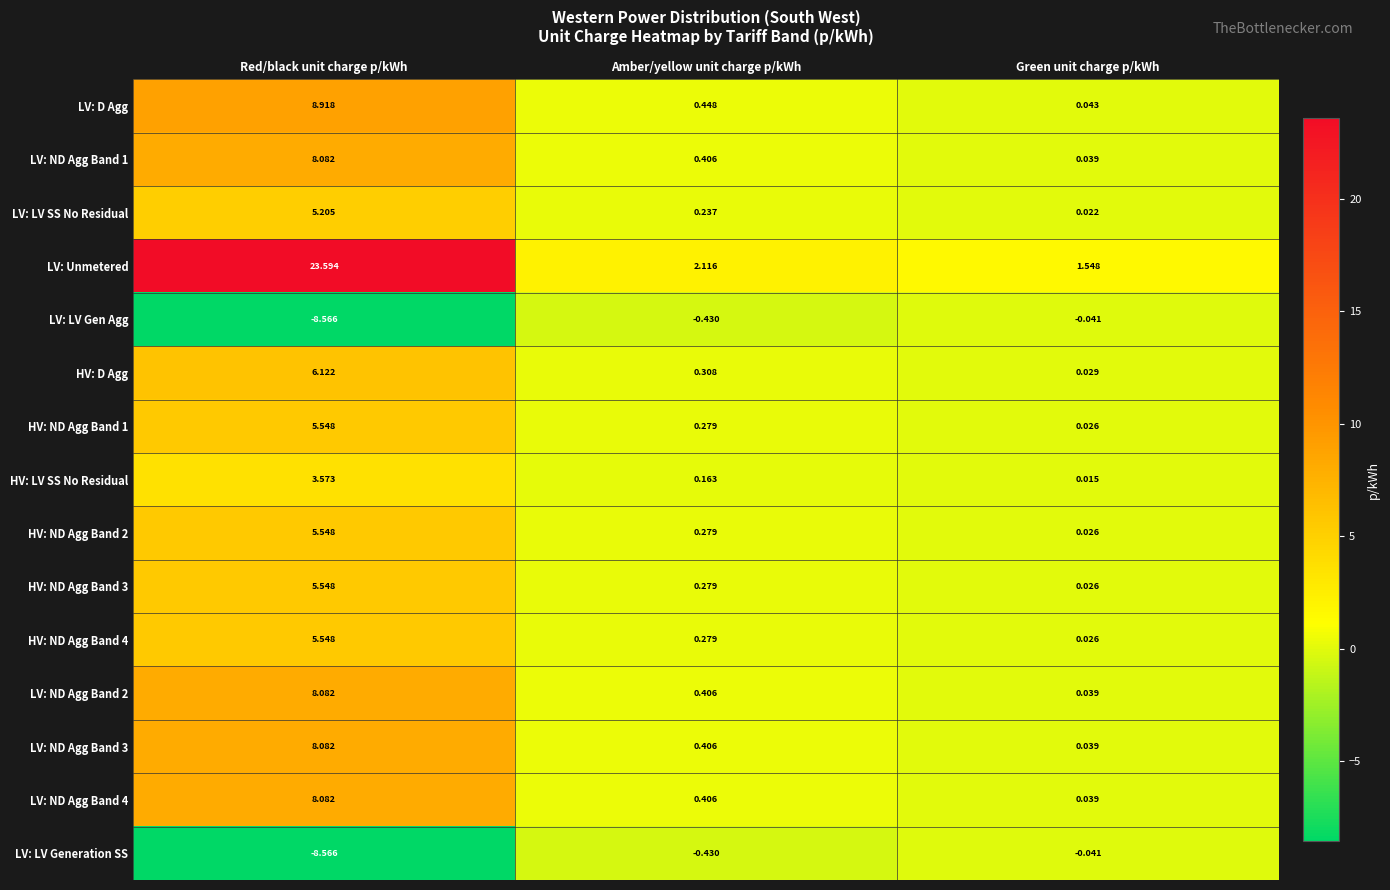

Which category has the highest value across all series?

Red/black unit charge p/kWh